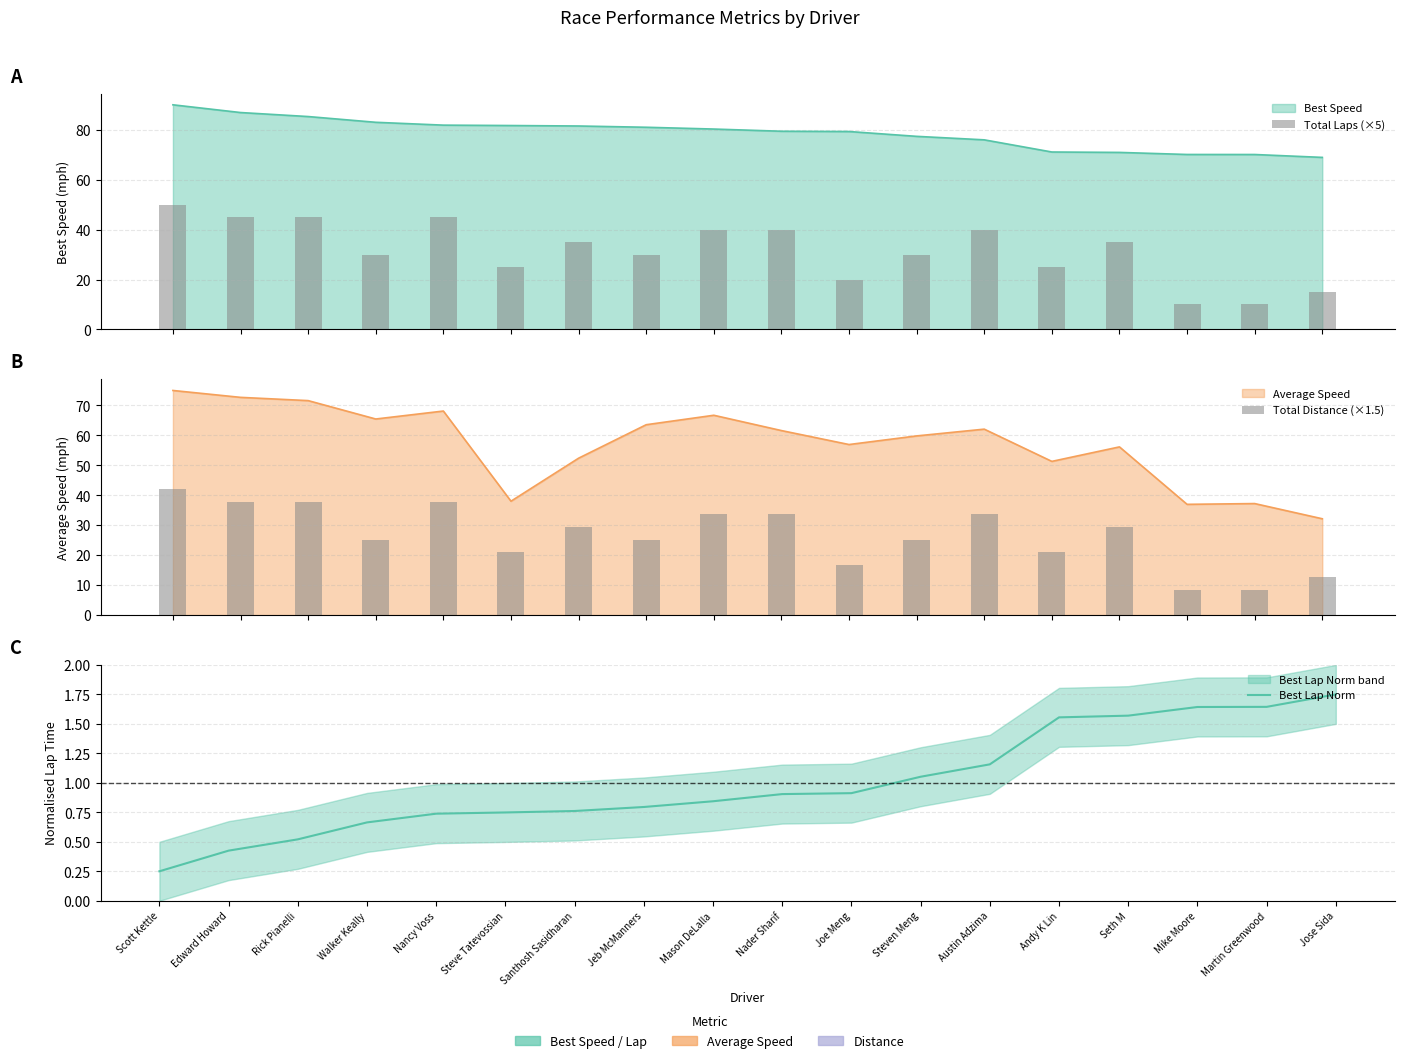

What position from the left is Jeb McManners?

8